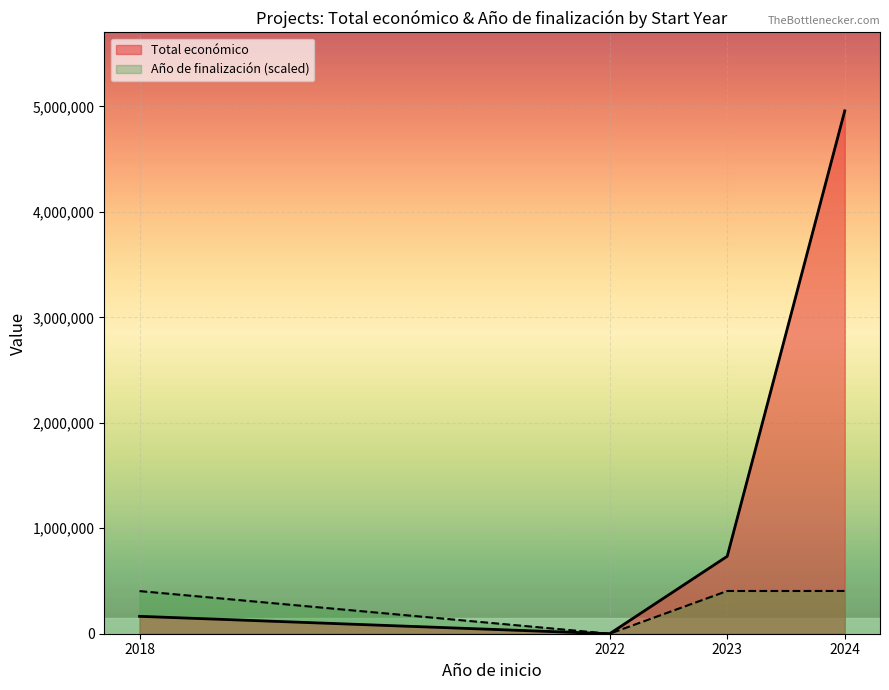

True or false: Año de finalización (scaled) and Total económico intersect in this chart.

False